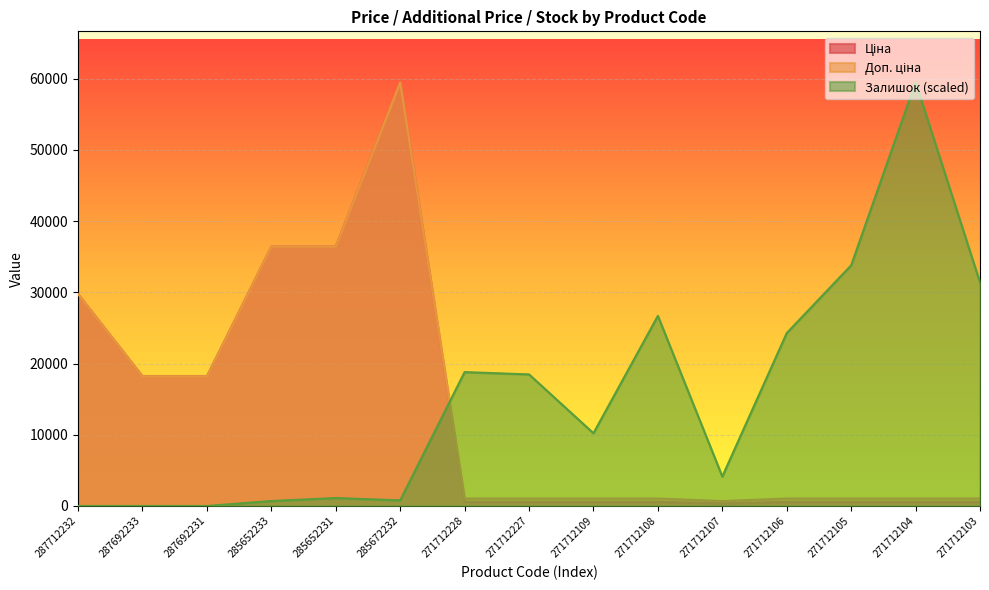

List the series in order of their overall mean, lowest first.

Ціна, Доп. ціна, Залишок